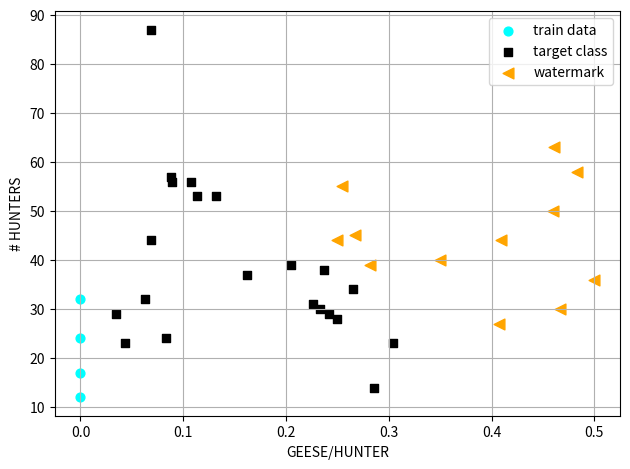

Which series has the largest Y range (max minus min)?

target class